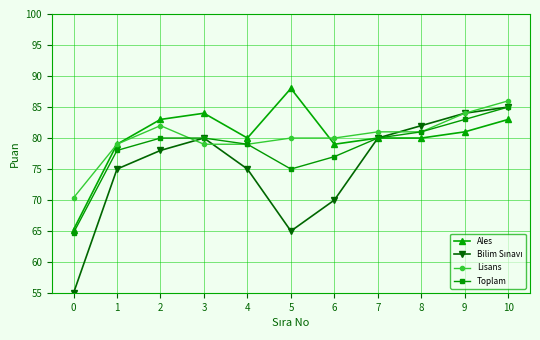

What is the spread (max minus min) of values at 9?

3.0